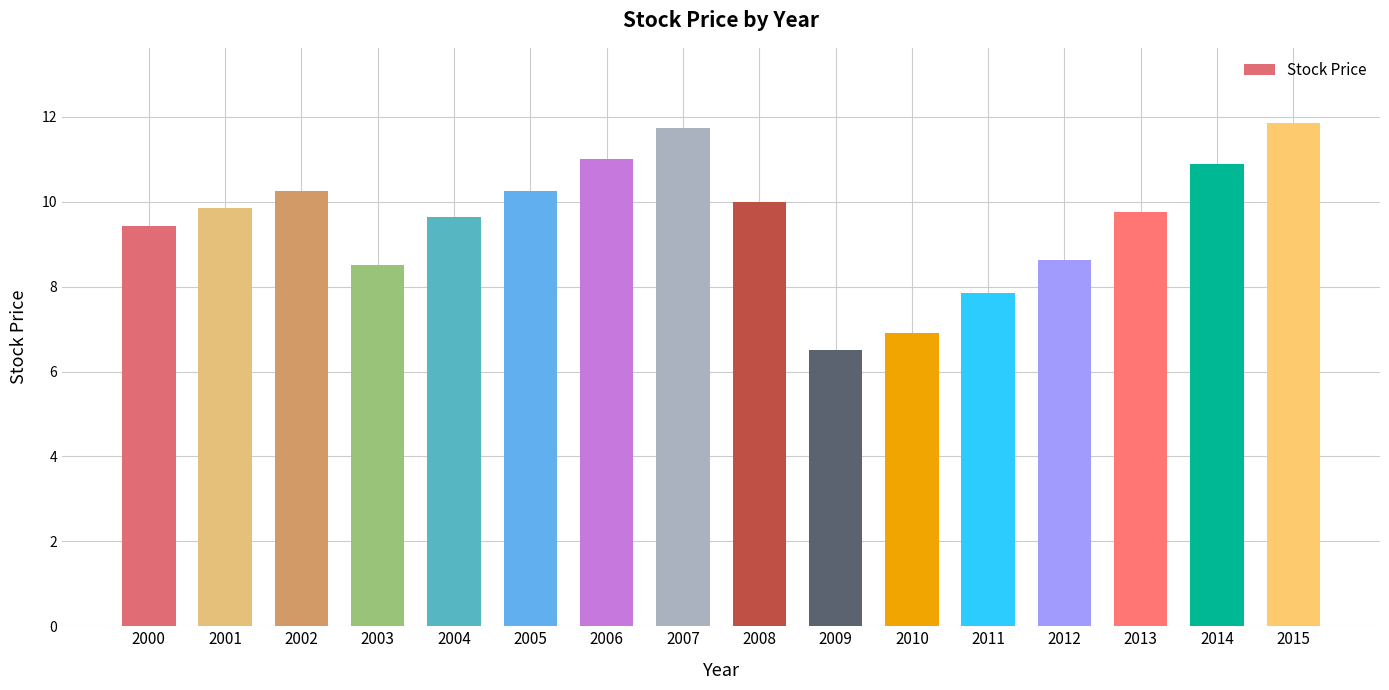

What is the value of the 9th bar from the left?

10.0